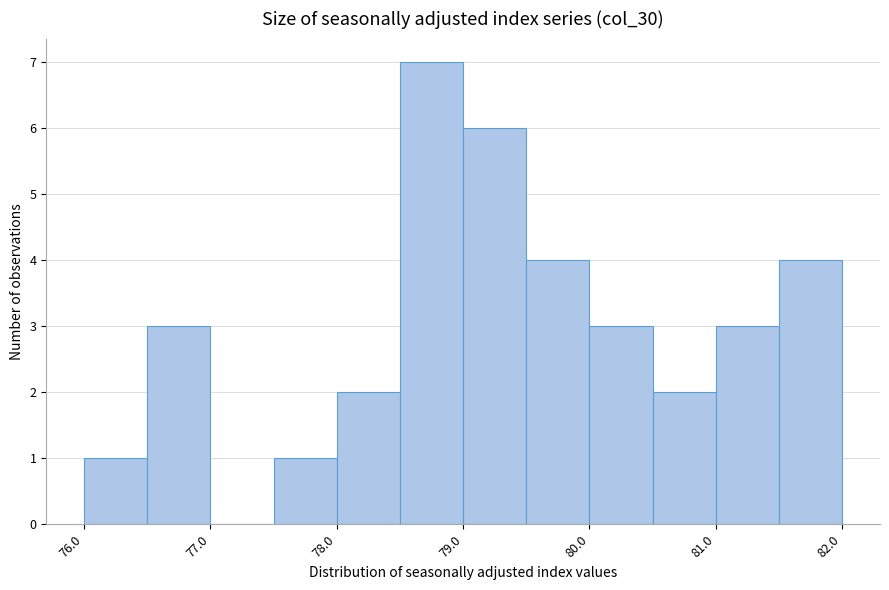

Read against the x-axis, roughly where is the centre of the tallest bar?

78.8